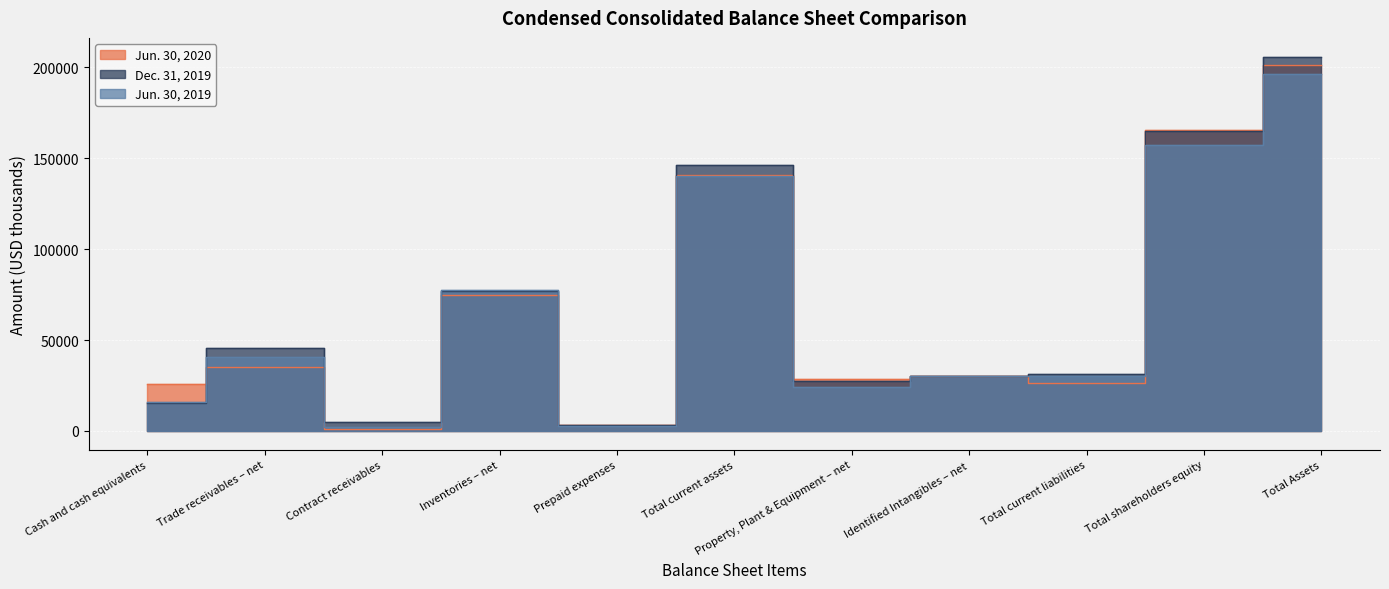

Where does the Dec. 31, 2019 series first go above 31534?

Trade receivables – net